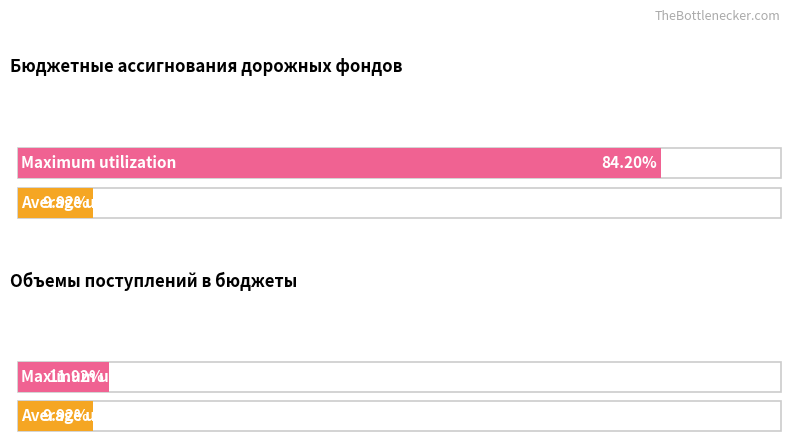

List the series in order of their overall mean, highest first.

Maximum utilization, Average utilization